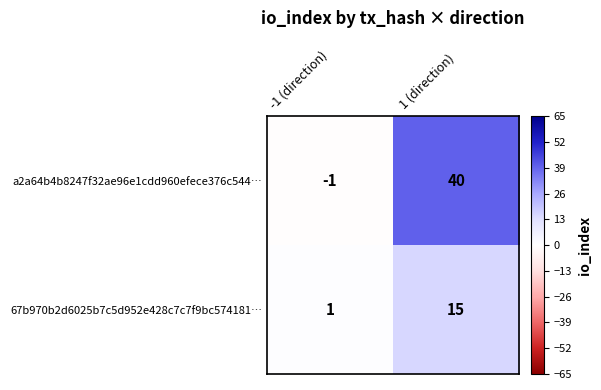

What is the difference between the 67b970b2d6025b7c5d952e428c7c7f9bc574181… values at 1 (direction) and -1 (direction)?

14